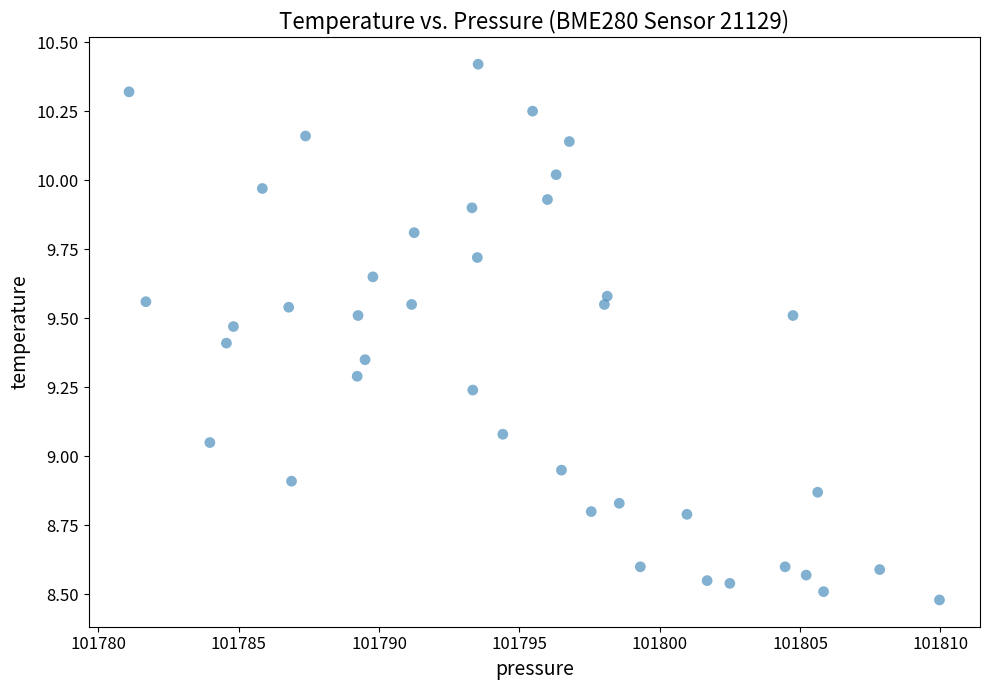

What is the range of X values (max minus min)?

28.9